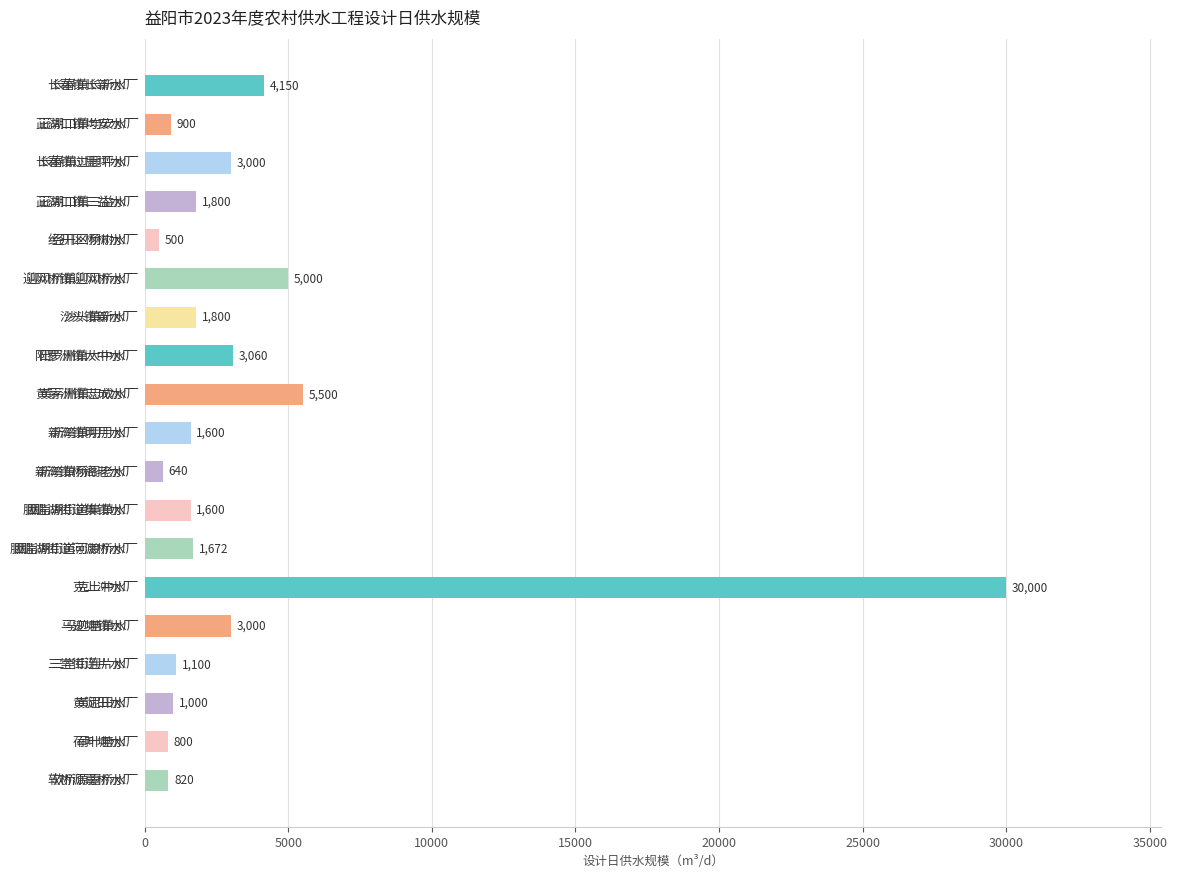

What value does the data have at 荷叶塘水厂, to the nearest 100?

800